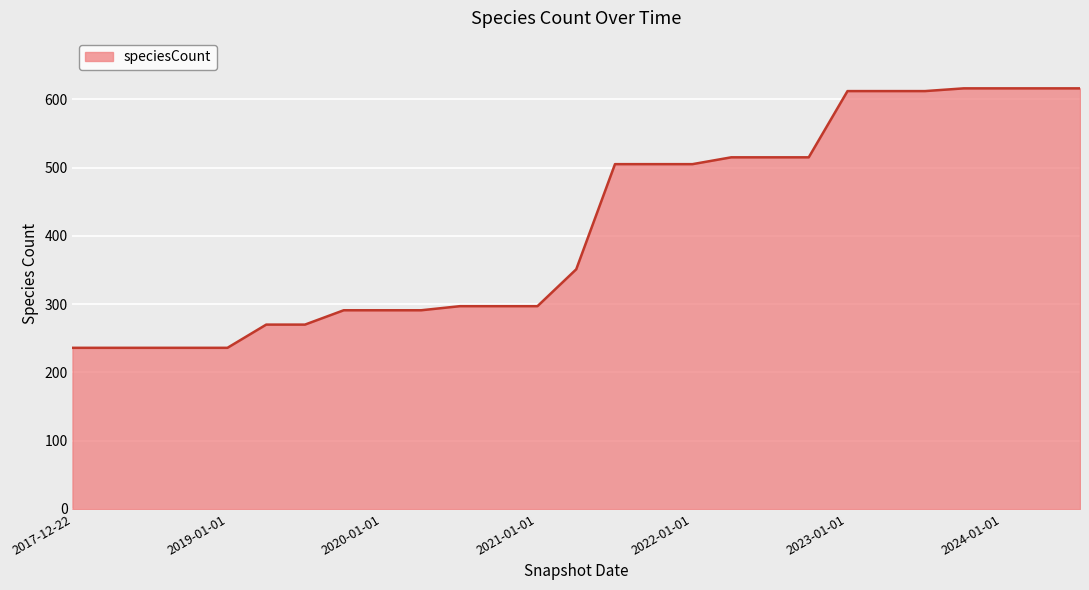

What is the difference between the second highest and second lowest values?

380